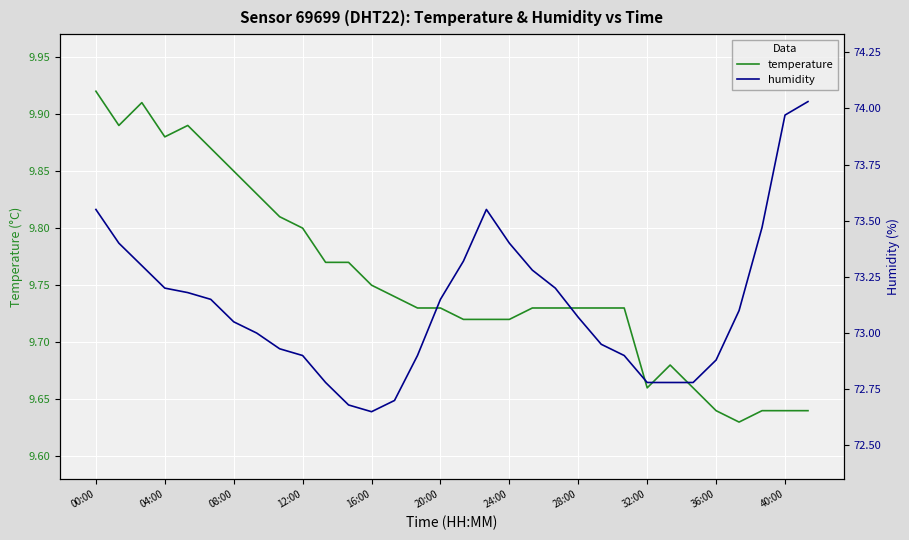

Where is temperature nearest to the value 9?

28